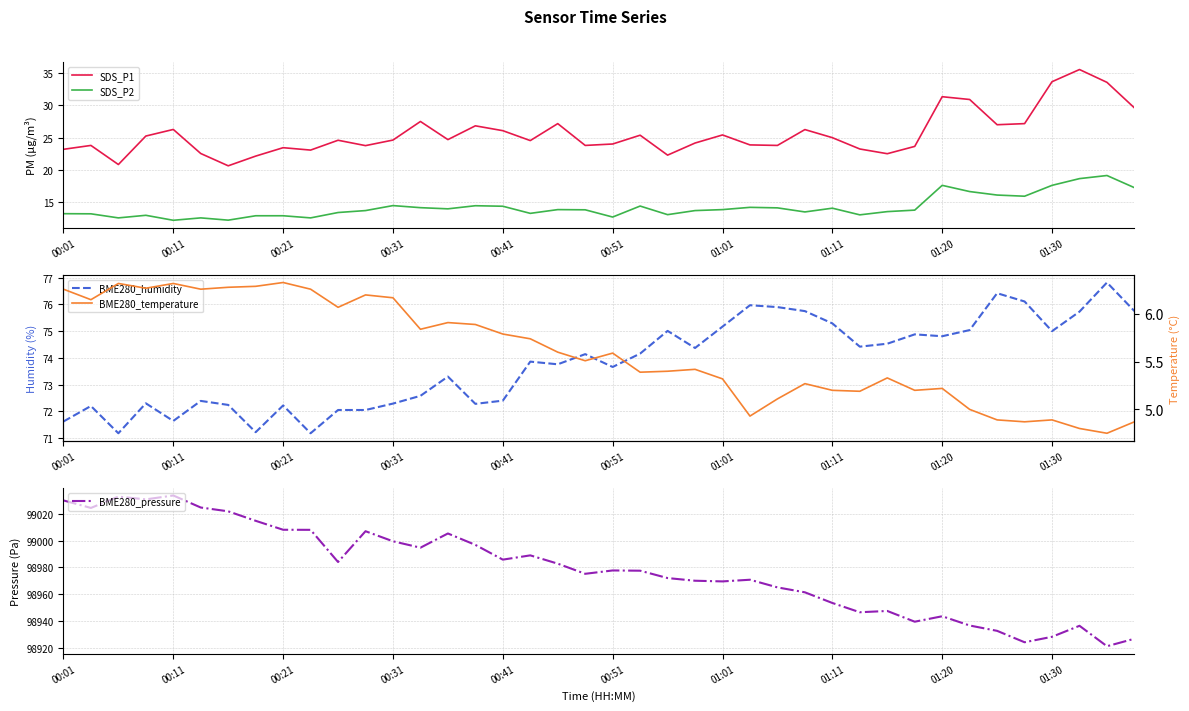

How many interior local valleys does the BME280_temperature series have?

12